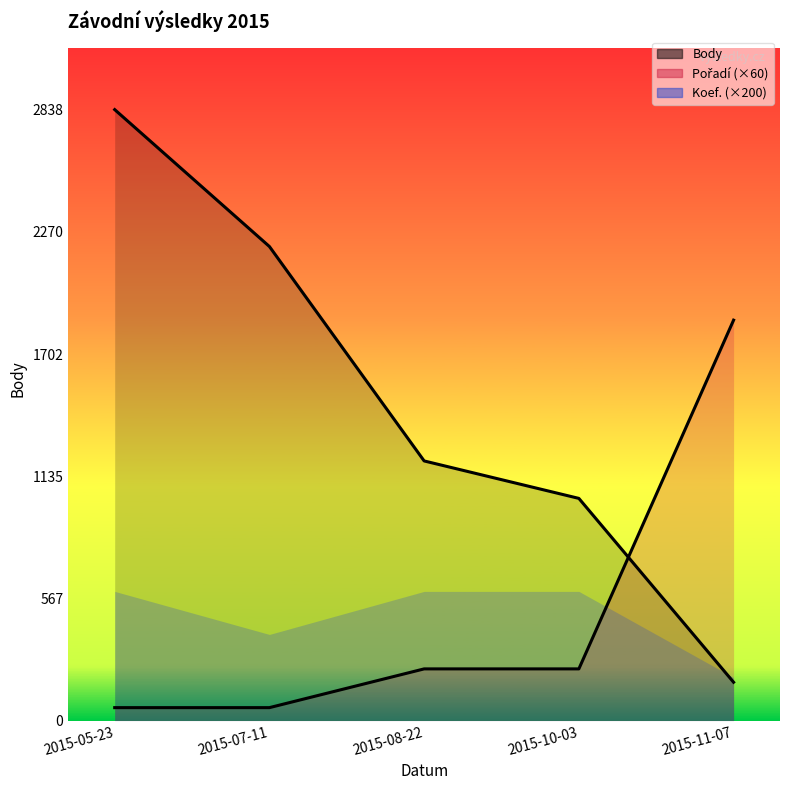

What position from the left is 2015-11-07?

5